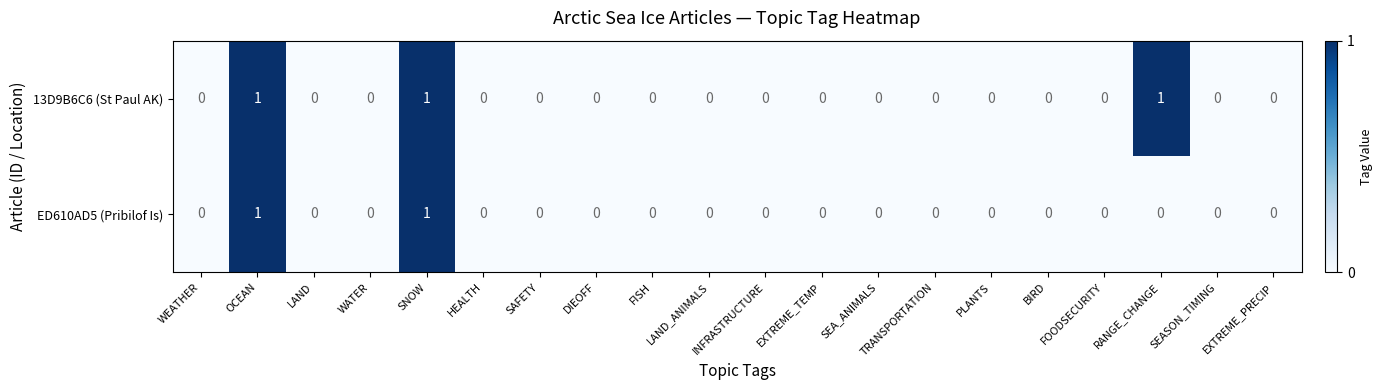

List the series in order of their overall mean, highest first.

13D9B6C6 (St Paul AK), ED610AD5 (Pribilof Is)